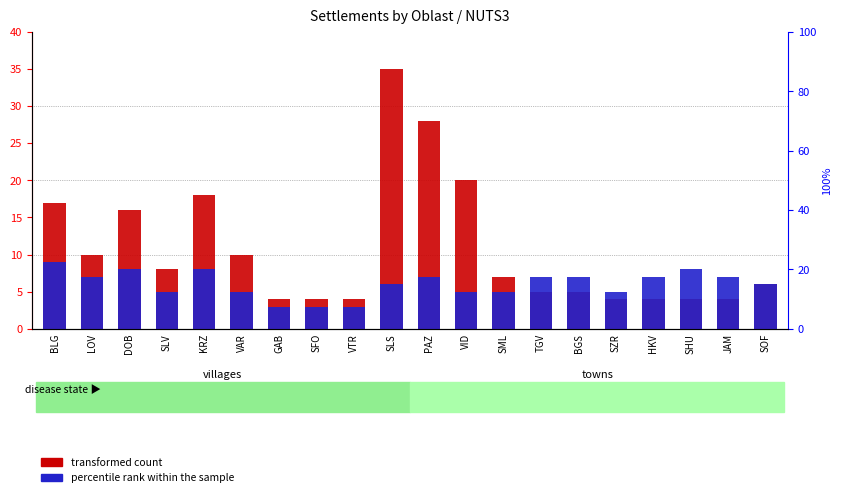

How many bars are there in each group?

2